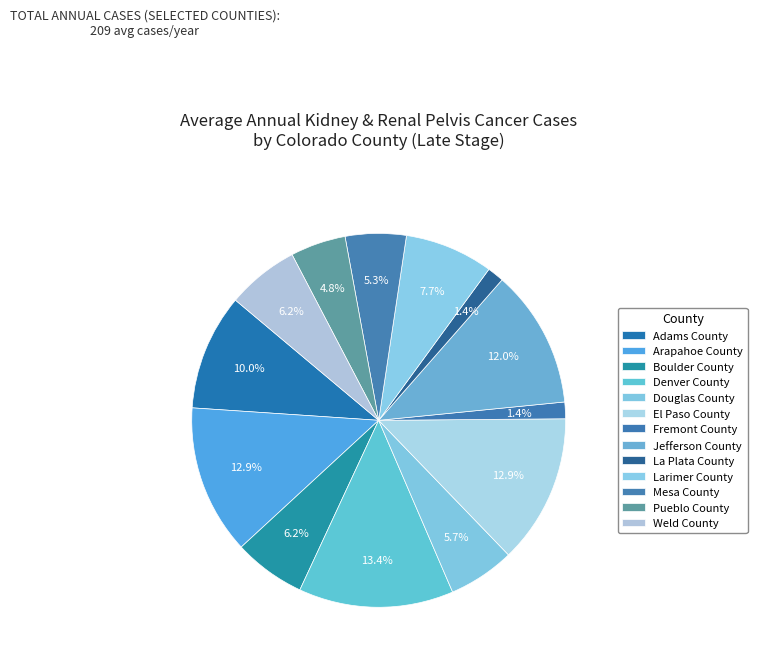

Which has a higher value, Adams County or El Paso County?

El Paso County